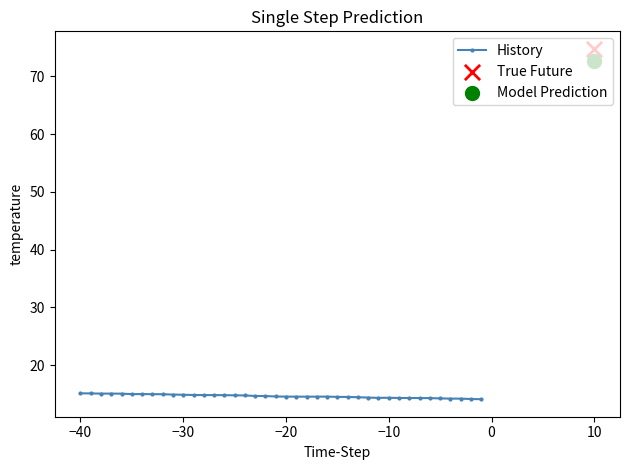

What is the minimum value for History?

14.1